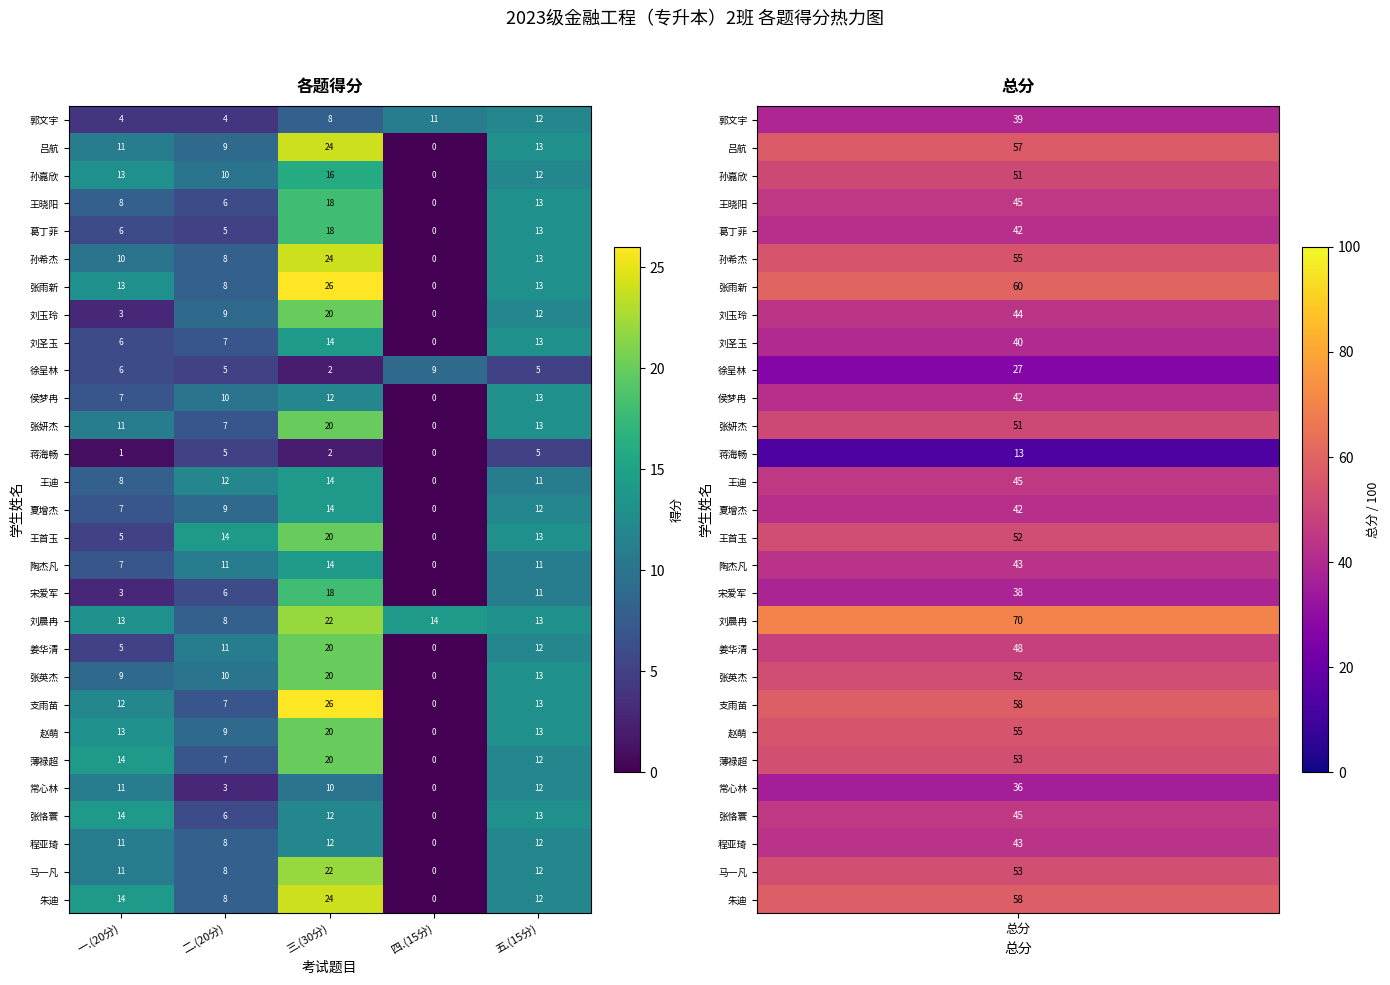

Which category has the lowest value across all series?

四.(15分)